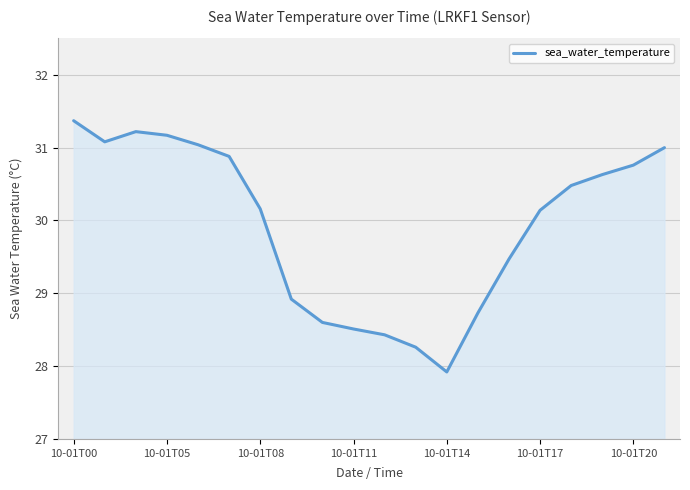

Count the number of data series in this chart.

1